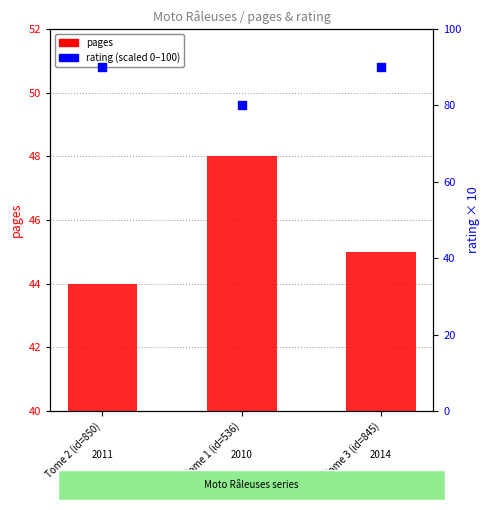

Which series has the largest total across all categories?

rating (scaled 0-100)